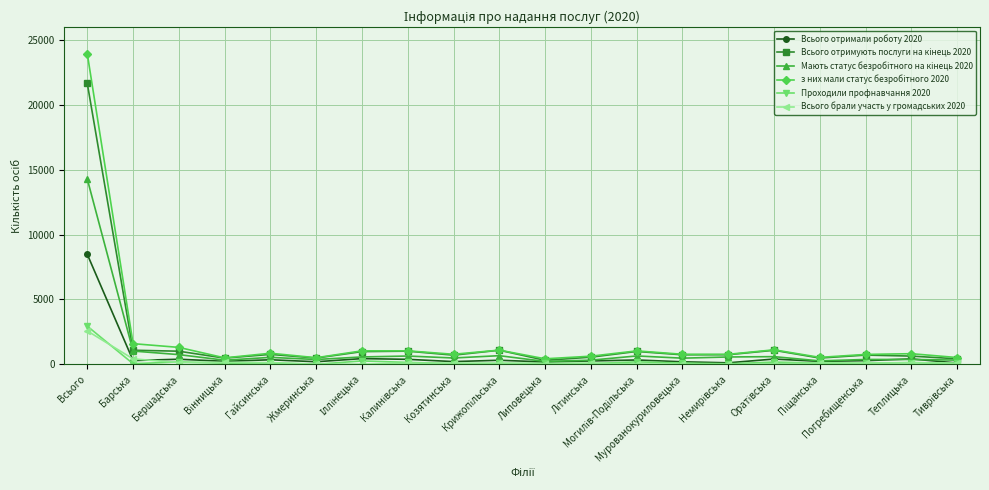

What is the greatest value displayed?

23900